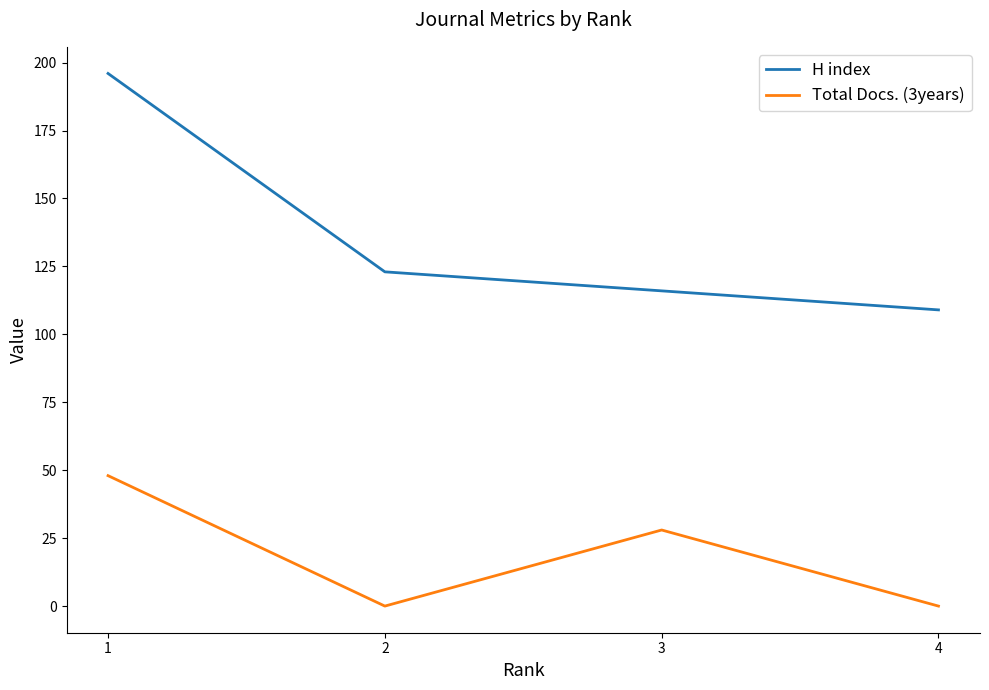

True or false: Total Docs. (3years) and H index intersect in this chart.

False